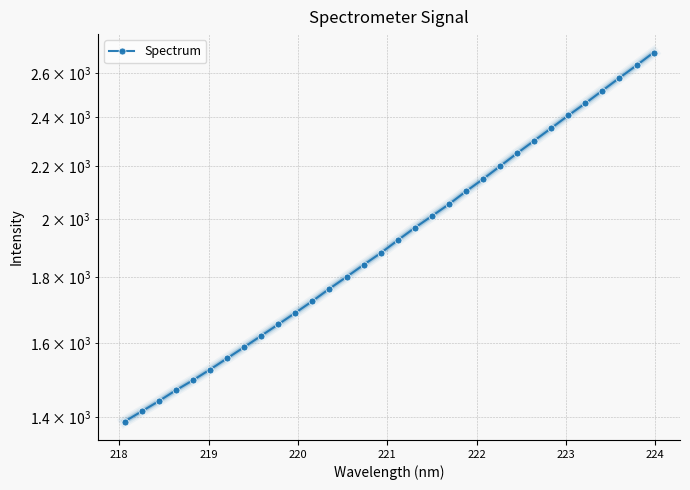

Is it true that the value at 29 is 1165.0?

False